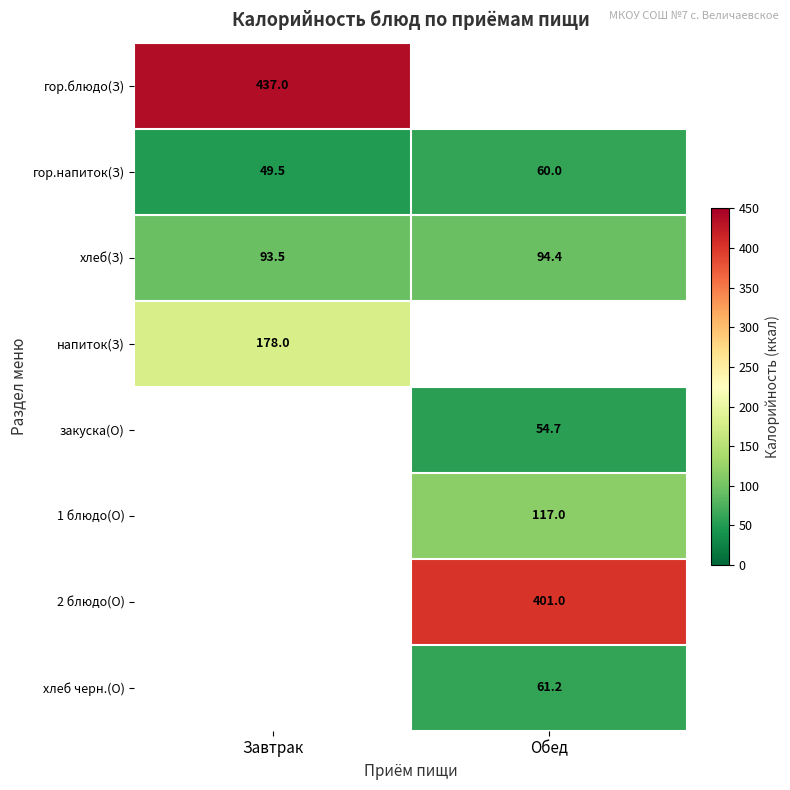

At how many categories does at least one series exceed 244?

2